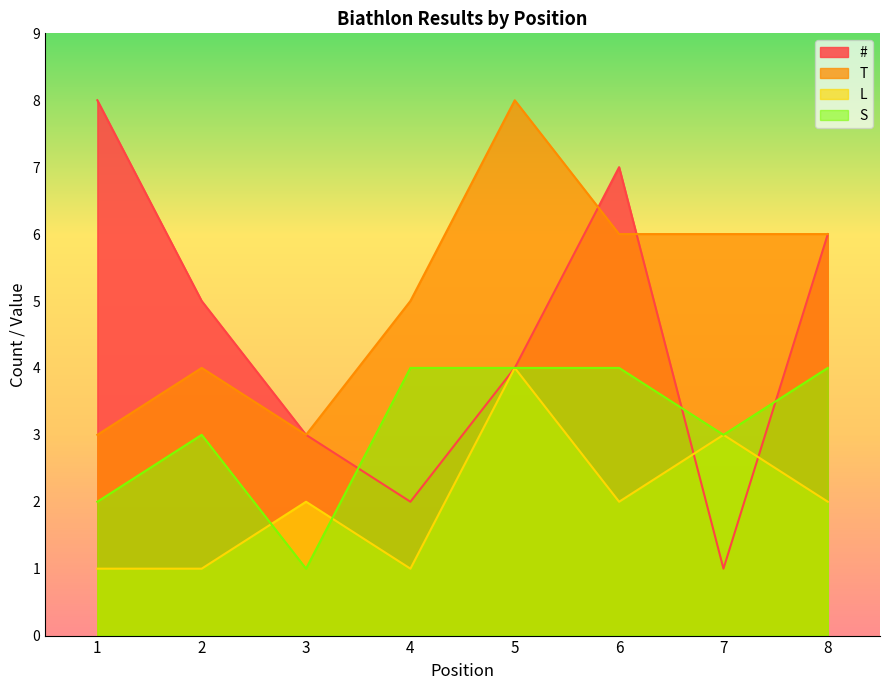

What is the lowest value of the S series?

1